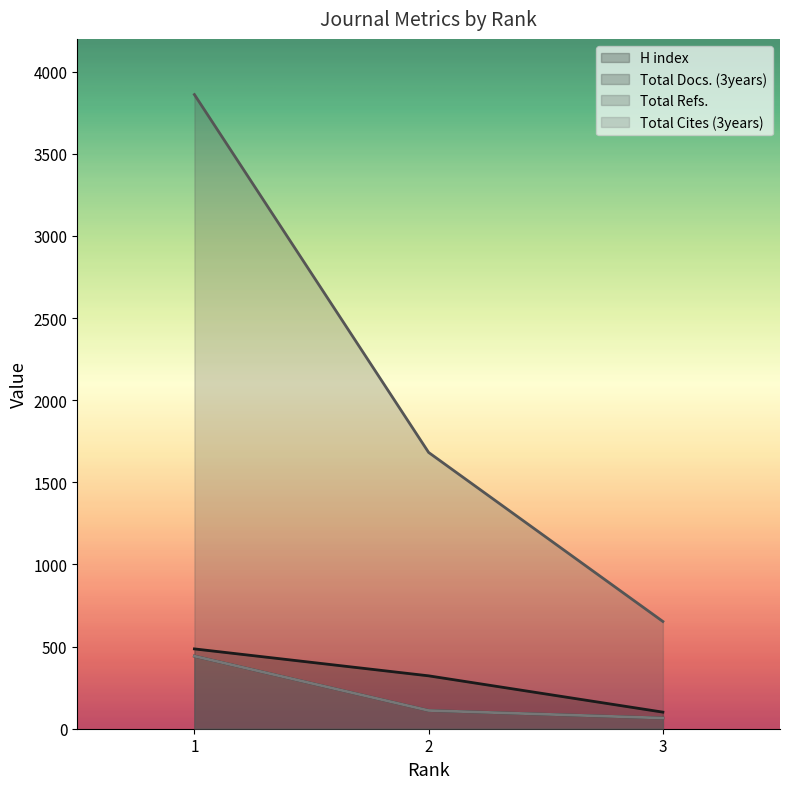

What is the difference between the second highest and minimum values in the Total Docs. (3years) series?

46